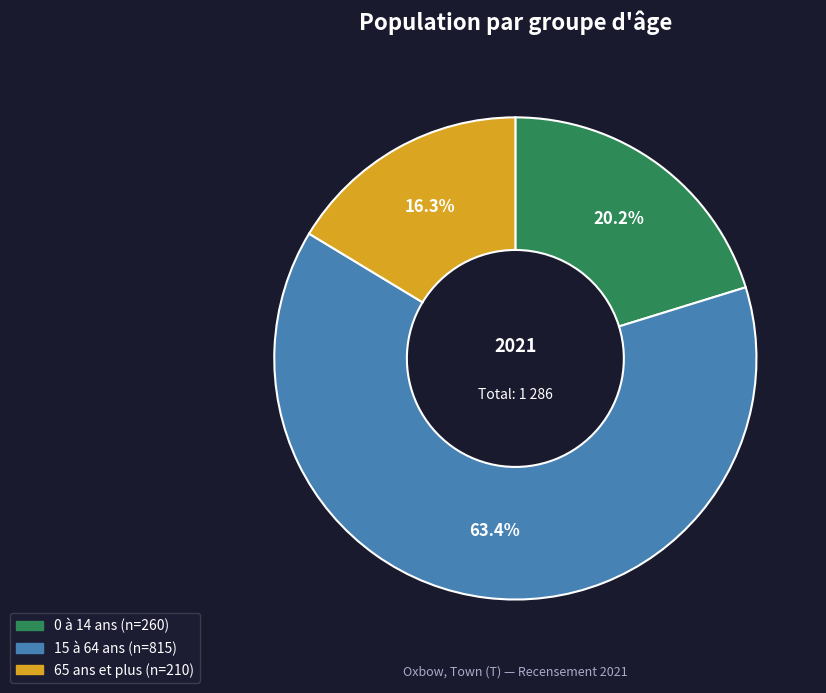

Which slice is the smallest?

65 ans et plus